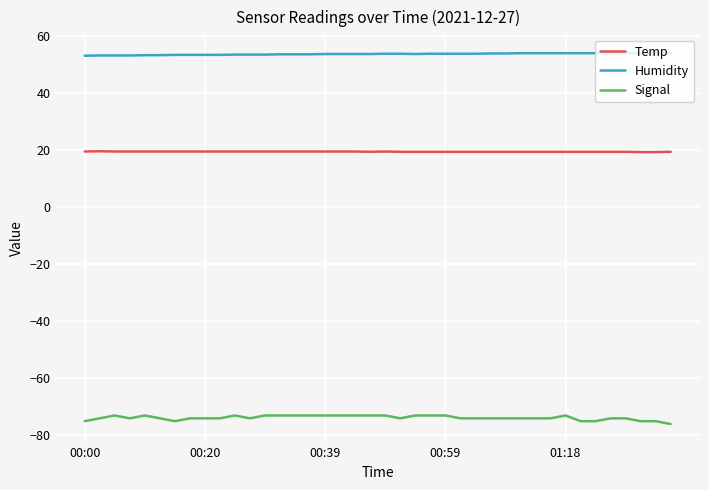

Which series has the widest spread of values?

Signal